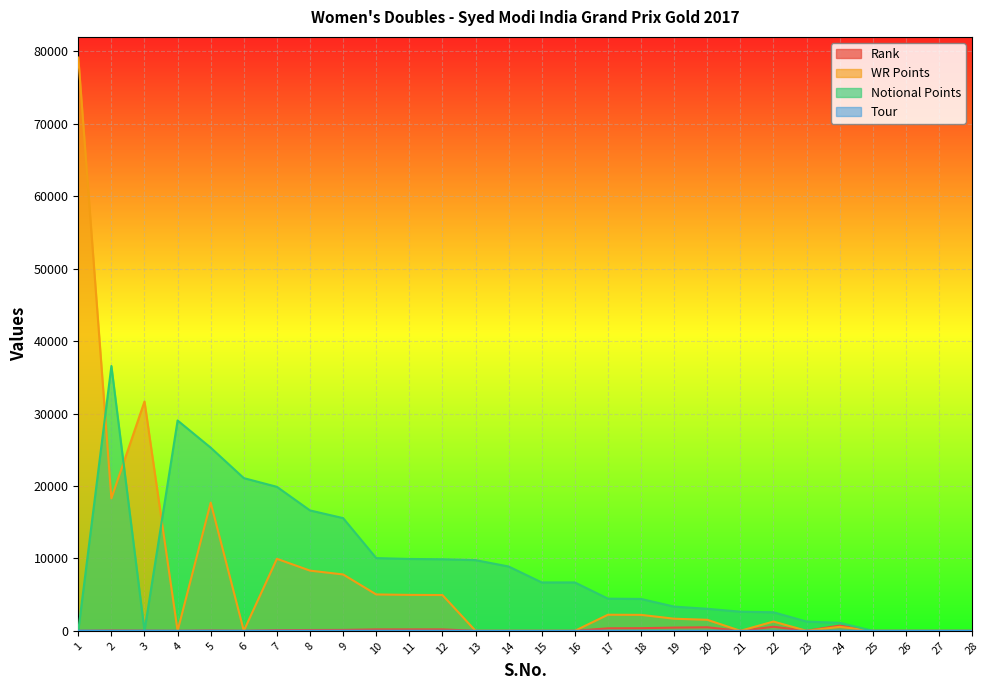

True or false: Notional Points has a value of 24141 at 27.

False